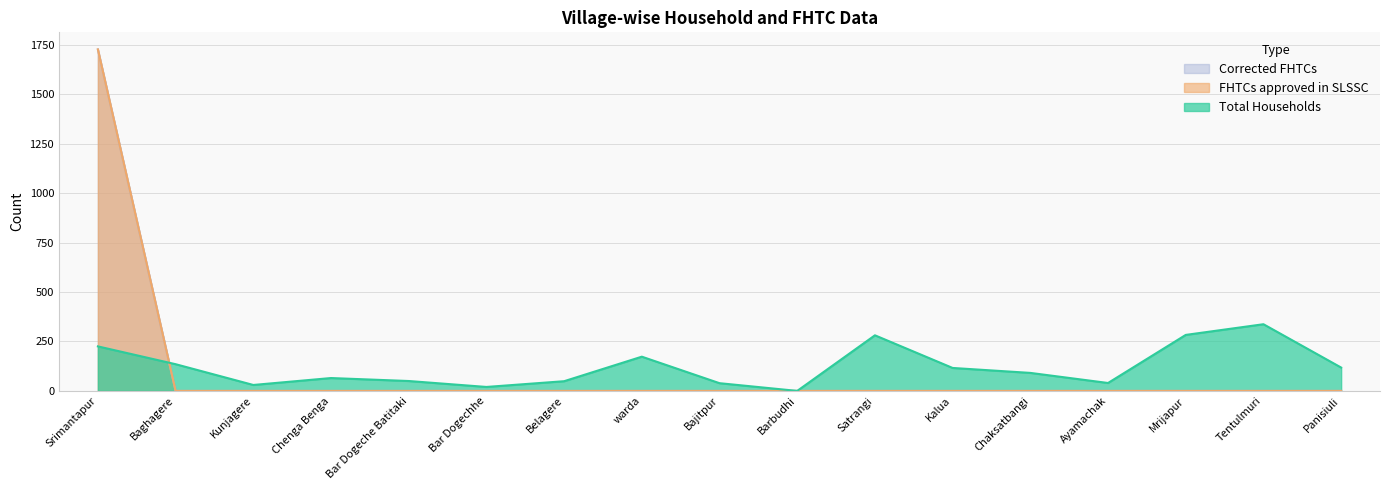

How many intersections are there between Corrected FHTCs and Total Households?

1